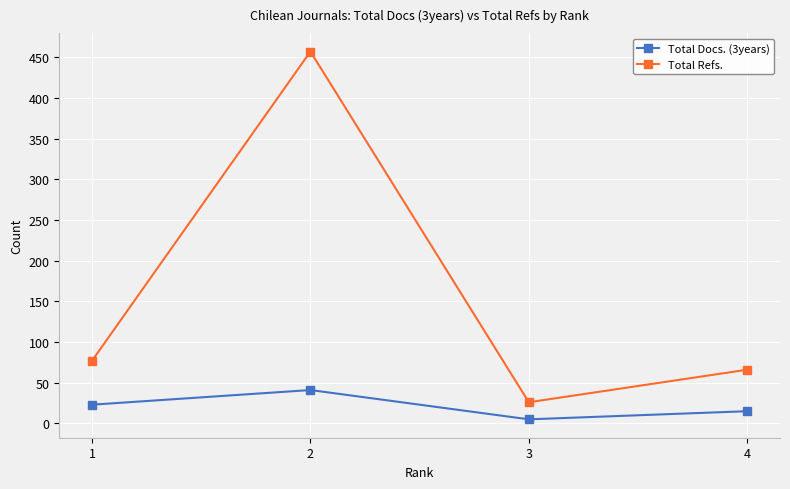

At which category is the sum across all series the highest?

2